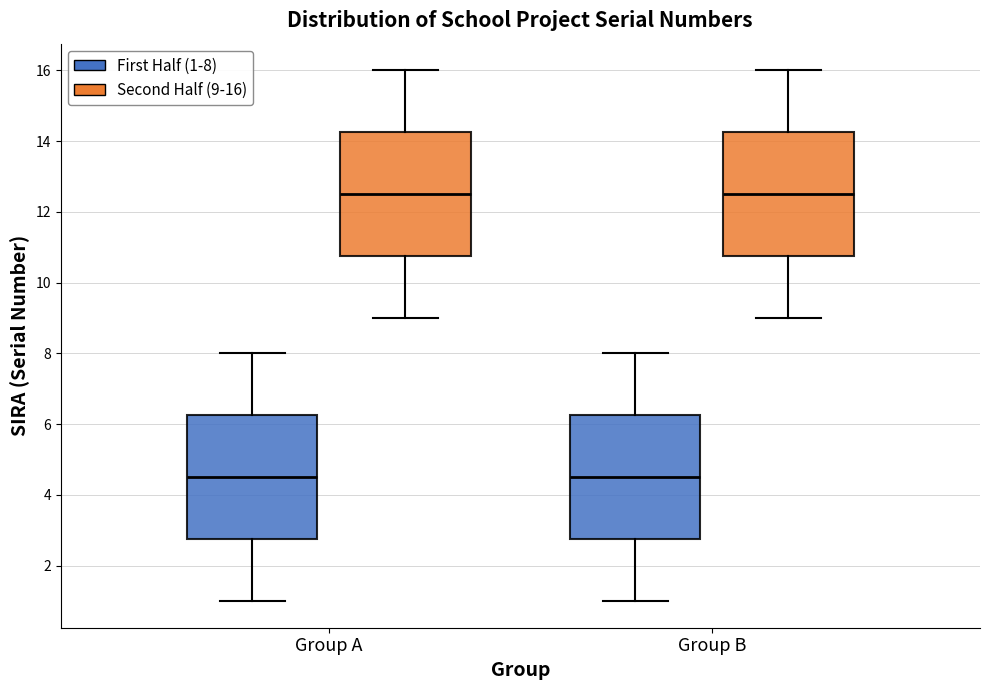

Where is the lower edge of the box for Group B (Second Half (9-16)) on the y-axis? The values are not printed on the chart, so give them approximately, as read against the axis.

10.8